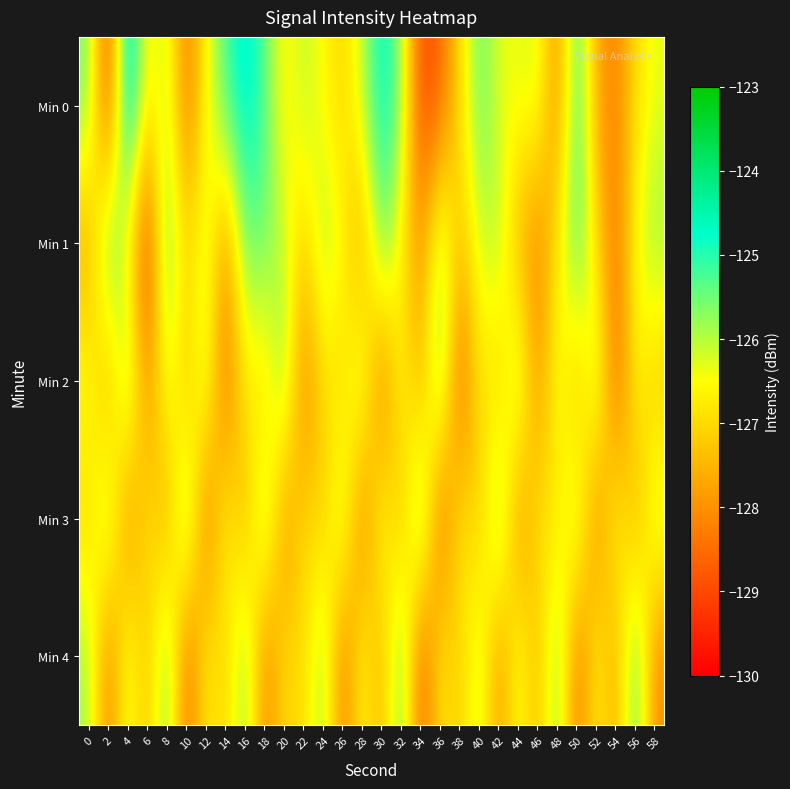

What is the difference between the highest and lowest values at 42?

2.8